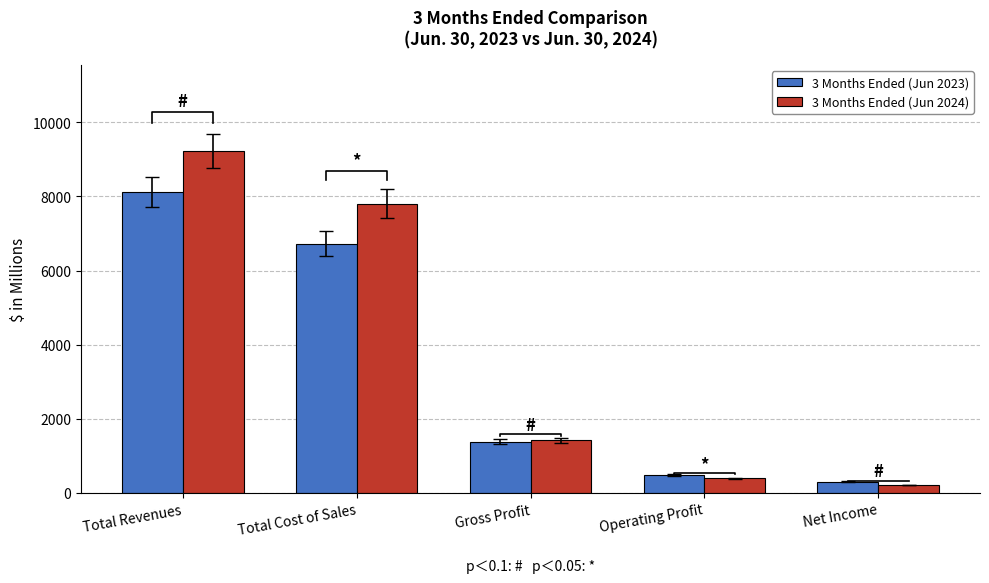

Reading right to left, list all the values displayed in this chart.

3 Months Ended (Jun 2023): Net Income=301.1	Operating Profit=475.8	Gross Profit=1385.1	Total Cost of Sales=6726.4	Total Revenues=8111.5
3 Months Ended (Jun 2024): Net Income=216.6	Operating Profit=393.6	Gross Profit=1423.9	Total Cost of Sales=7807.9	Total Revenues=9231.8